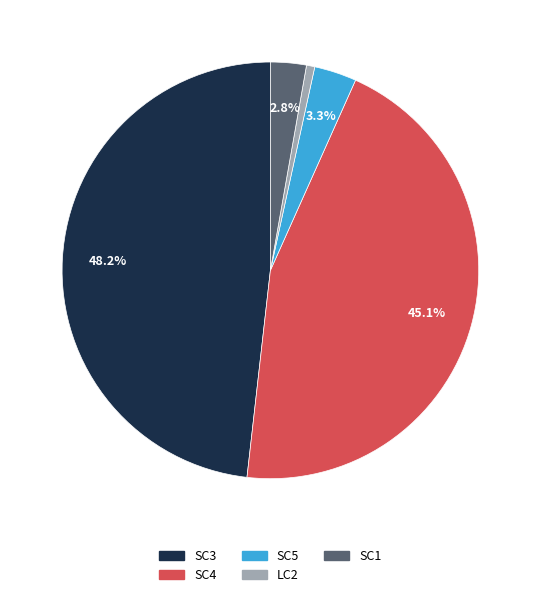

To the nearest percent, what is the difference between the largest and smallest slice percentages?

48%